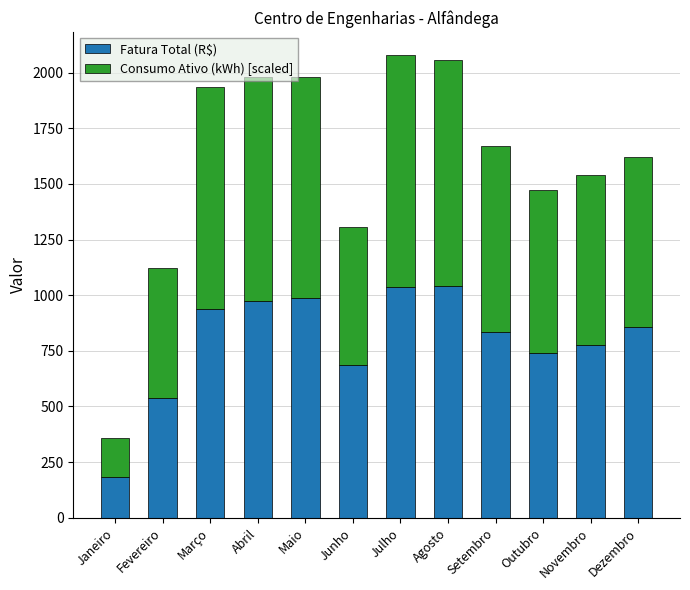

What is the difference between the maximum and minimum values in the Fatura Total (R$) series?

859.9